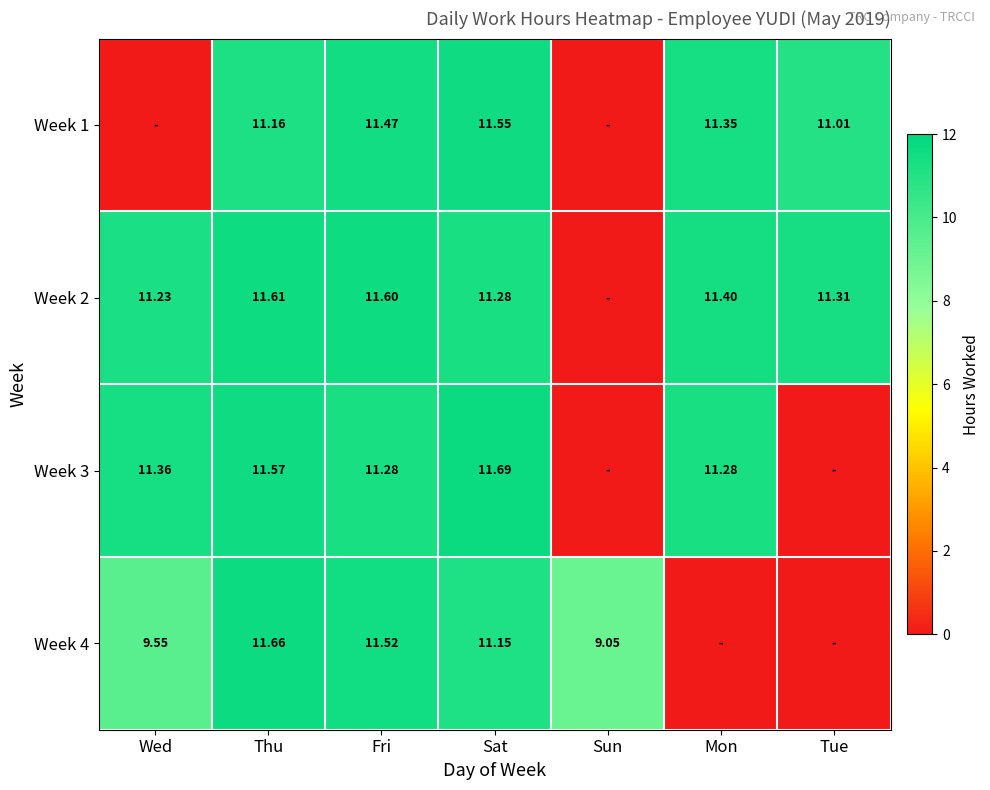

Is the value of Week 3 at Sat greater than the value of Week 1 at Mon?

Yes